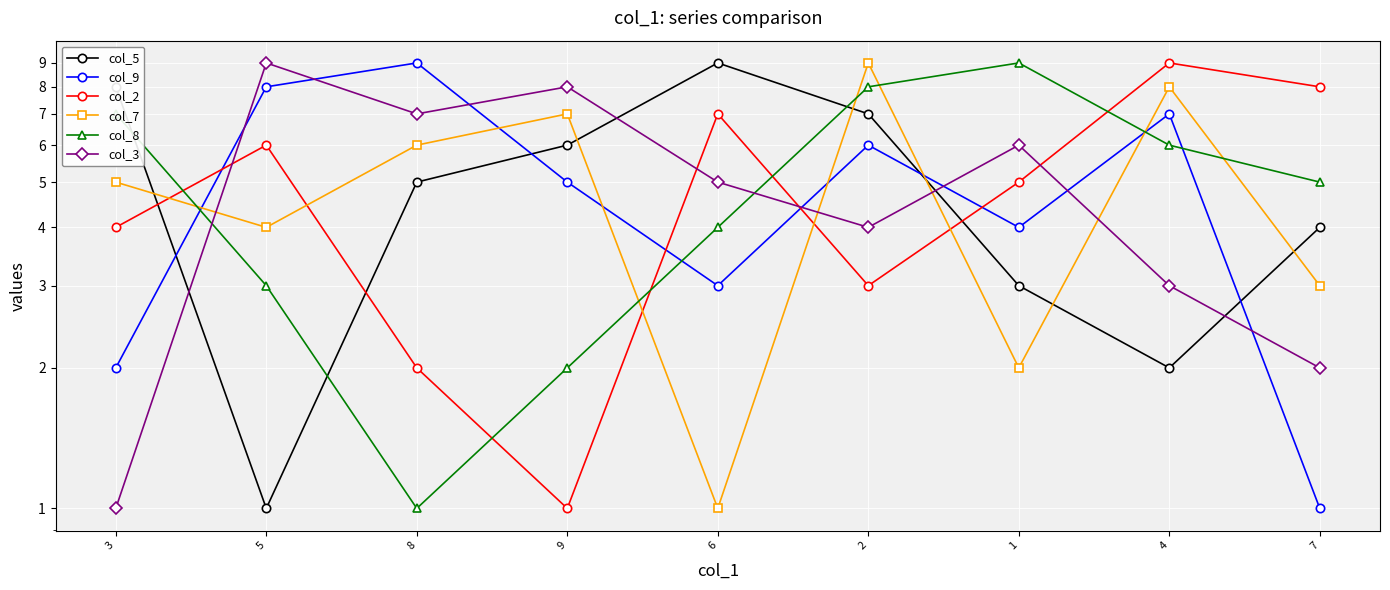

Reading left to right, extract all data points from this chart.

col_5: 3=8	5=1	8=5	9=6	6=9	2=7	1=3	4=2	7=4
col_9: 3=2	5=8	8=9	9=5	6=3	2=6	1=4	4=7	7=1
col_2: 3=4	5=6	8=2	9=1	6=7	2=3	1=5	4=9	7=8
col_7: 3=5	5=4	8=6	9=7	6=1	2=9	1=2	4=8	7=3
col_8: 3=7	5=3	8=1	9=2	6=4	2=8	1=9	4=6	7=5
col_3: 3=1	5=9	8=7	9=8	6=5	2=4	1=6	4=3	7=2